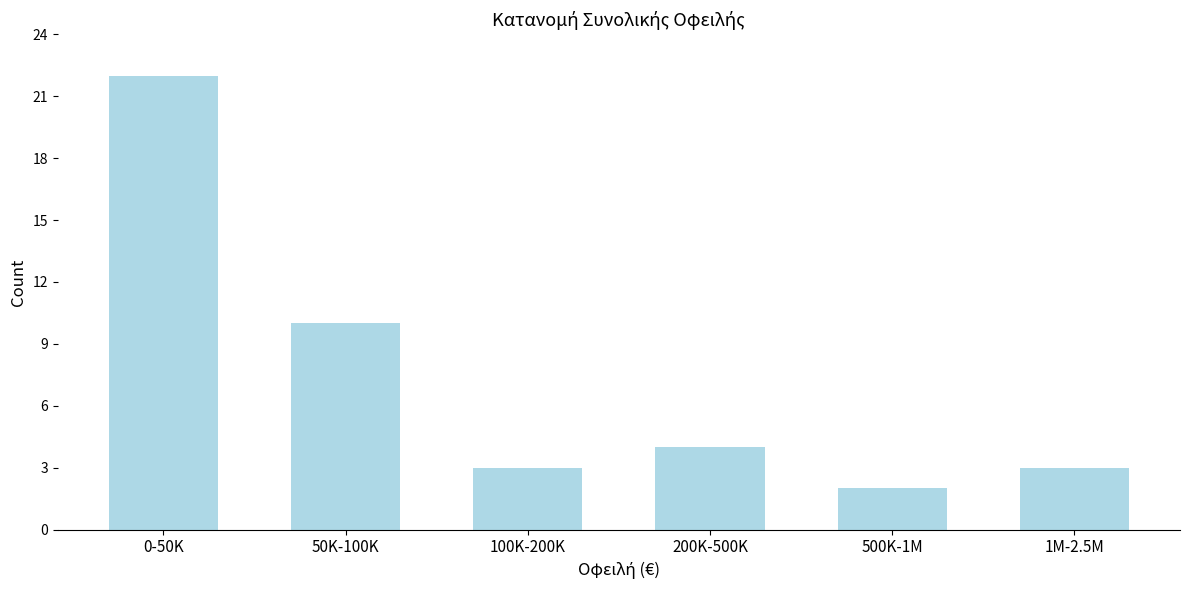

Reading right to left, list all the values displayed in this chart.

1M-2.5M=3	500K-1M=2	200K-500K=4	100K-200K=3	50K-100K=10	0-50K=22